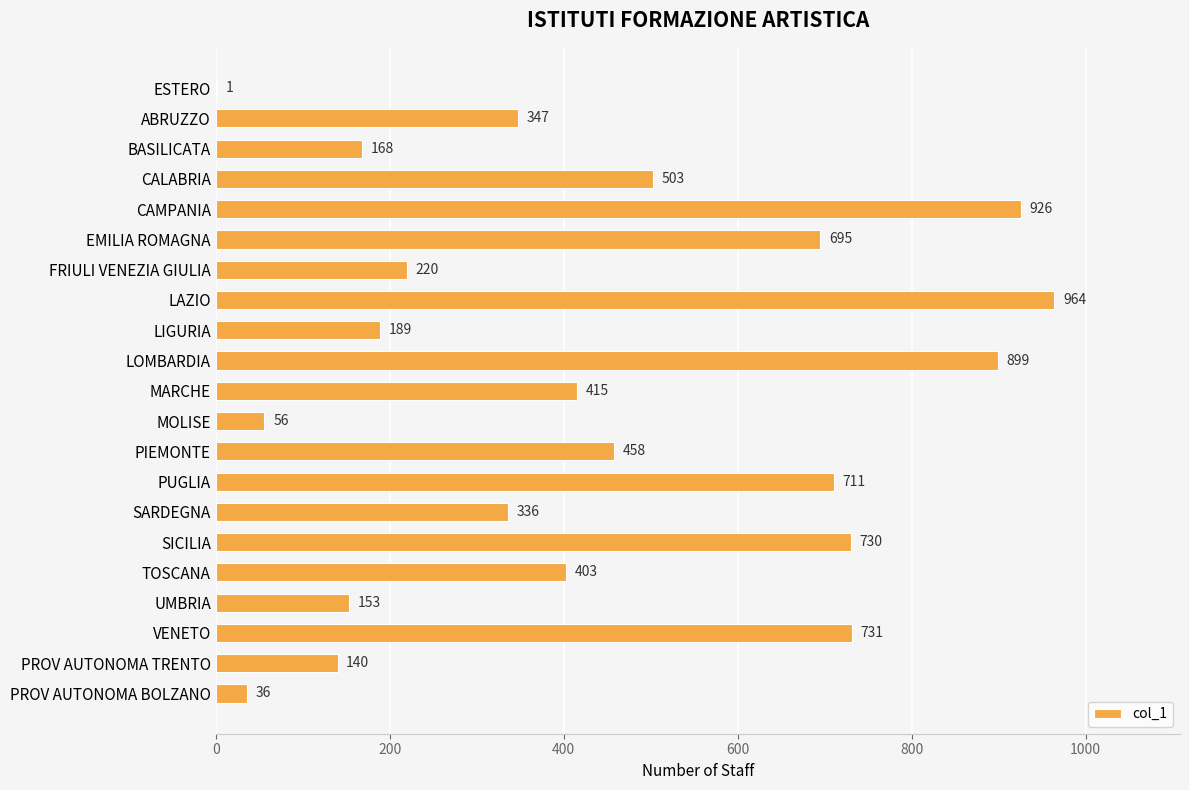

What is the sum of all values?

9081